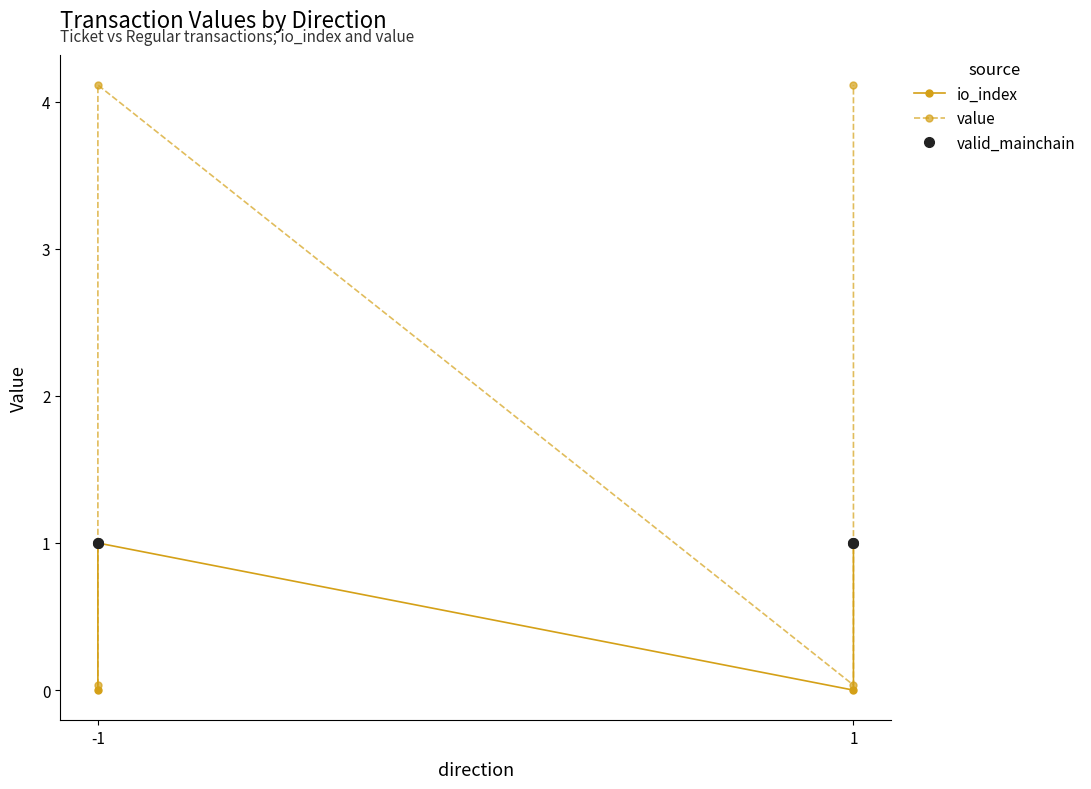

What is the maximum value for valid_mainchain?

1.0